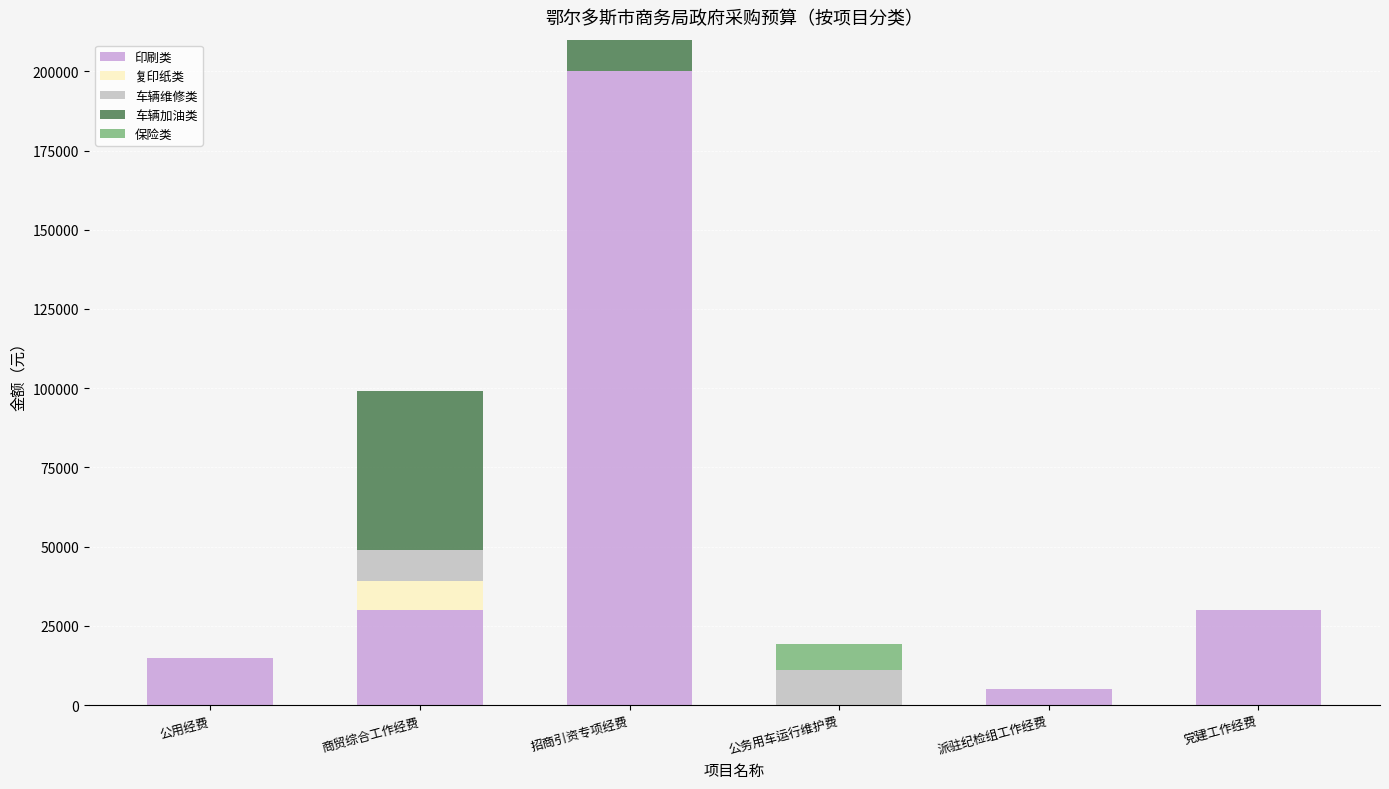

At which category is the sum across all series the highest?

招商引资专项经费